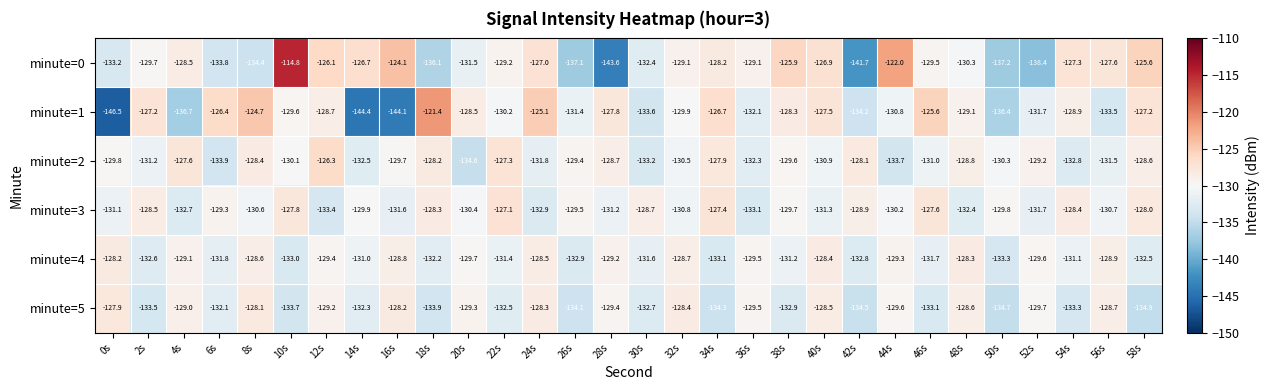

What is the minimum value shown in the chart?

-146.5